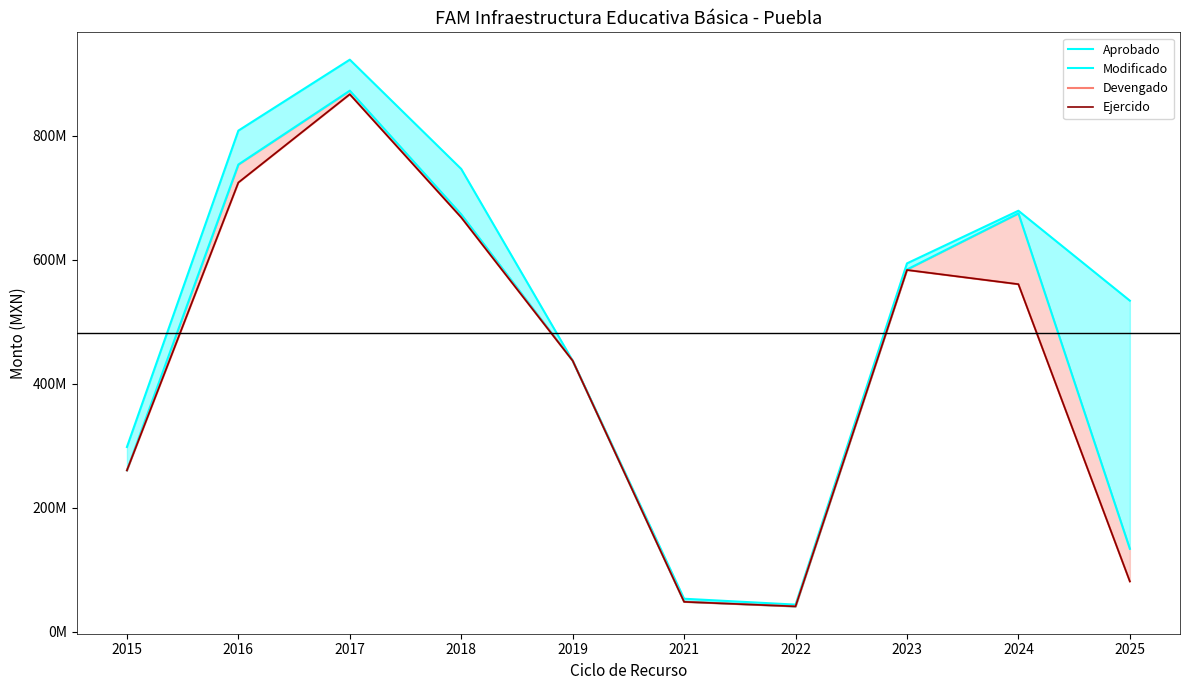

Which series has the largest total across all categories?

Aprobado